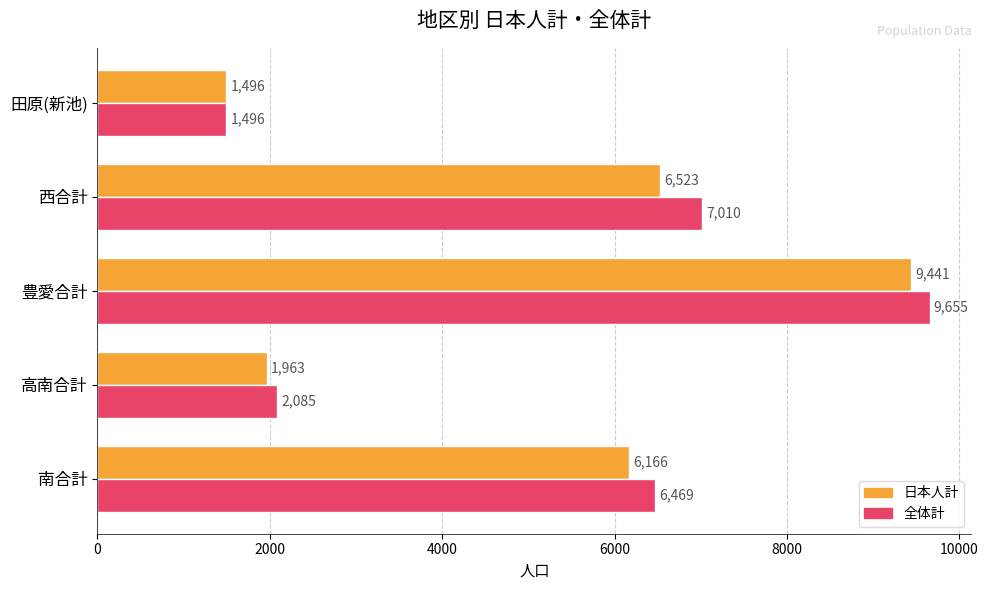

The 全体計 series shows 4558 at 西合計. True or false?

False